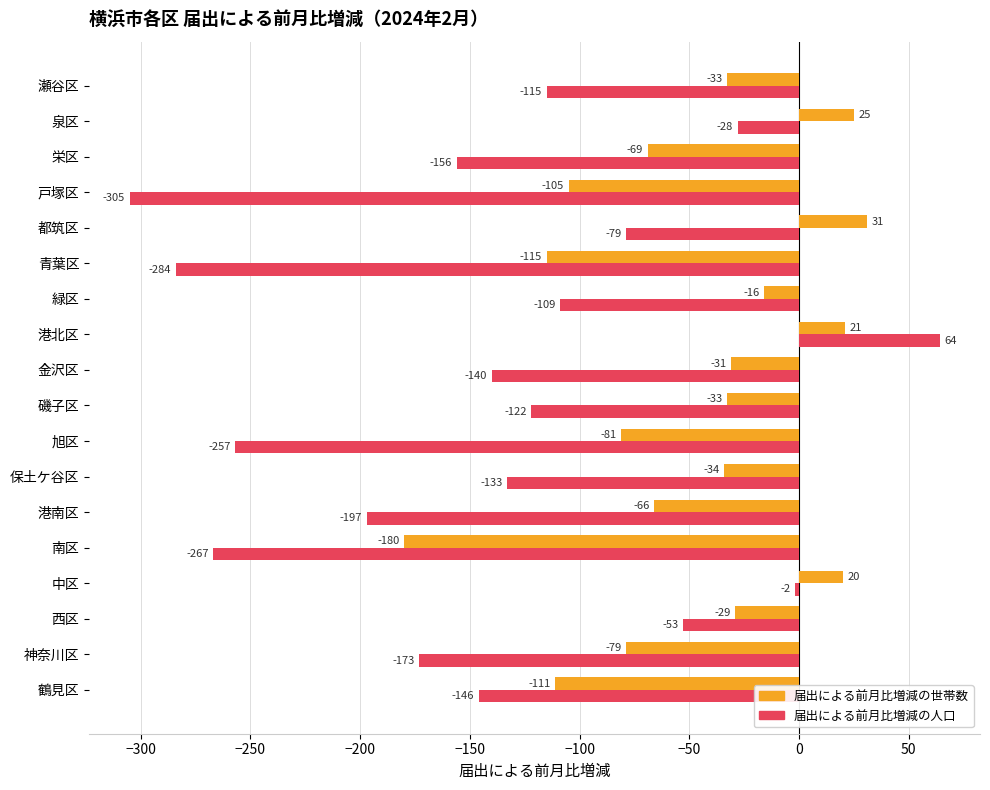

List the series in order of their peak value, lowest first.

届出による前月比増減の世帯数, 届出による前月比増減の人口